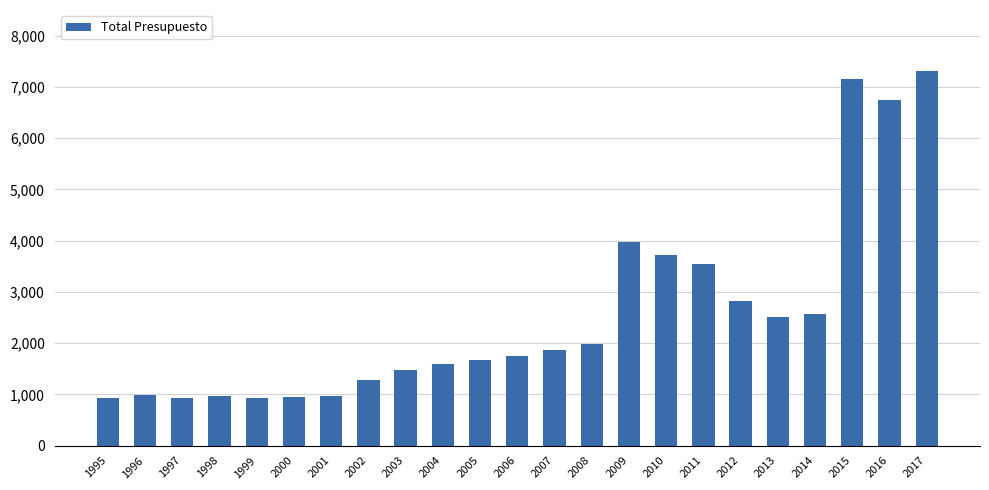

What is the change in value from 2001 to 2005?

+689.8